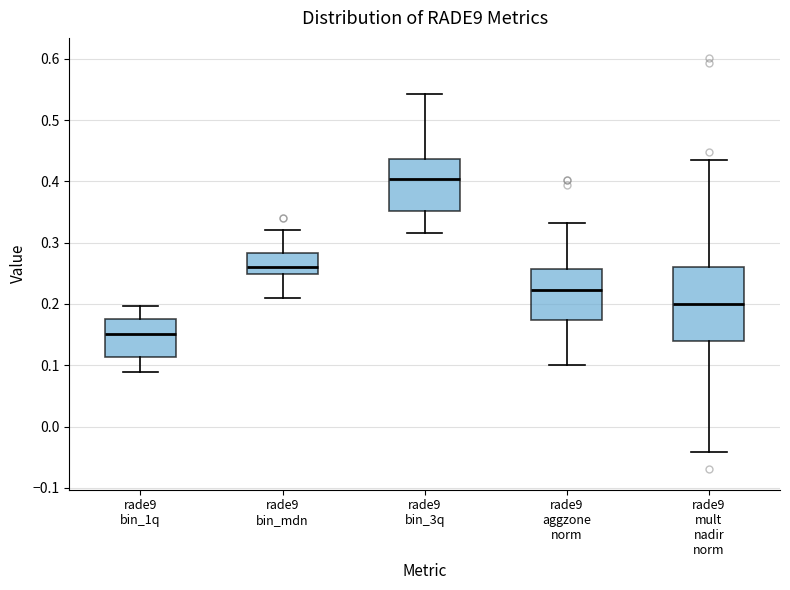

Reading left to right, read every box against the y-axis: the position of its median line, the range the box covers, and the ends of its whiskers. The values are not printed on the chart, so give them approximately, as read against the axis.

rade9 bin_1q: median 0.15, box 0.11 to 0.18, whiskers 0.09 to 0.20
rade9 bin_mdn: median 0.26, box 0.25 to 0.28, whiskers 0.21 to 0.32
rade9 bin_3q: median 0.40, box 0.35 to 0.44, whiskers 0.32 to 0.54
rade9 aggzone norm: median 0.22, box 0.17 to 0.26, whiskers 0.10 to 0.33
rade9 mult nadir norm: median 0.20, box 0.14 to 0.26, whiskers -0.04 to 0.43